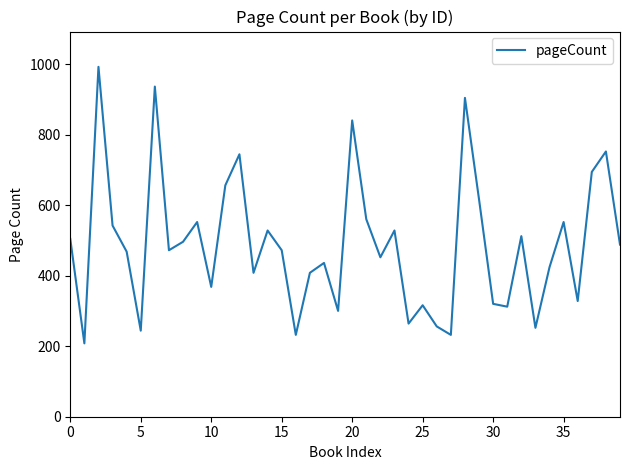

What is the difference between the maximum and minimum values?

784